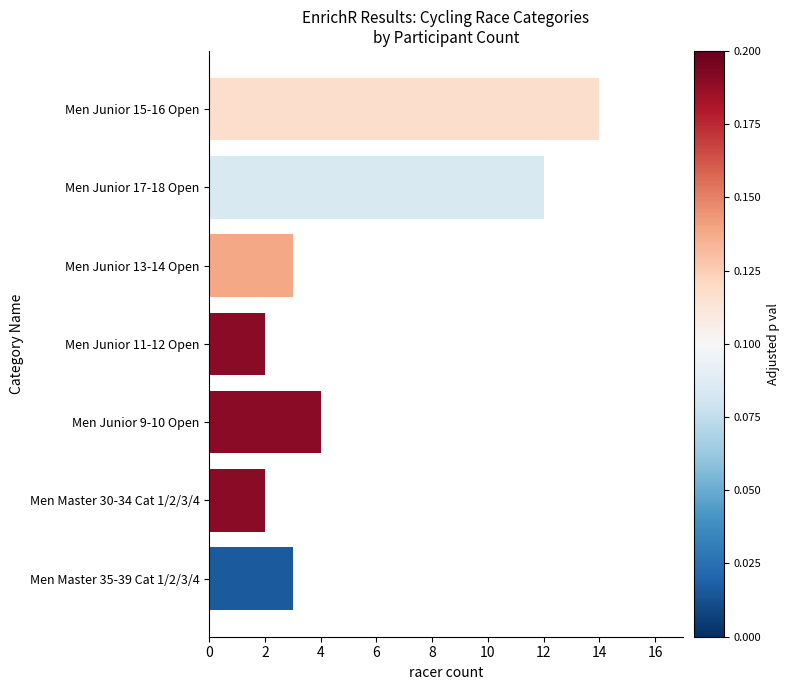

What is the change in value from Men Junior 15-16 Open to Men Junior 13-14 Open?

-11